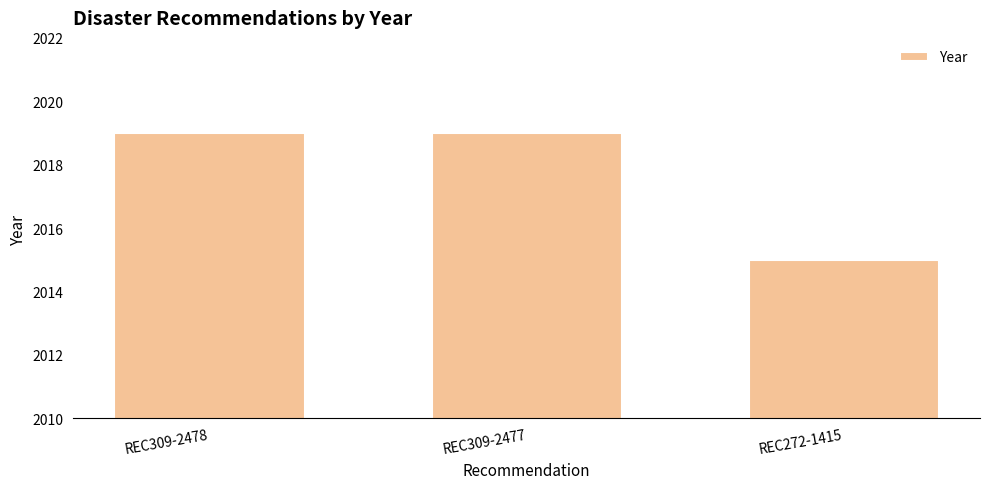

What is the label of the 1st bar from the right?

REC272-1415